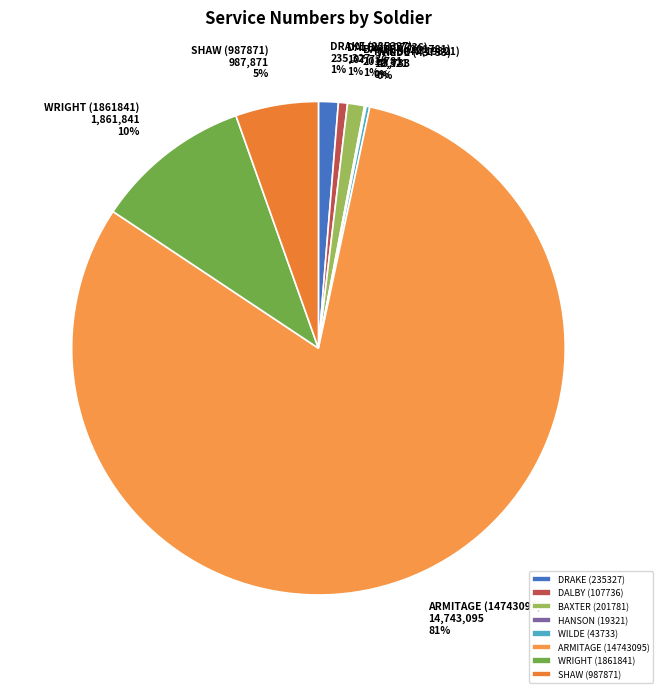

Which slice represents more than half of the pie?

ARMITAGE (14743095)